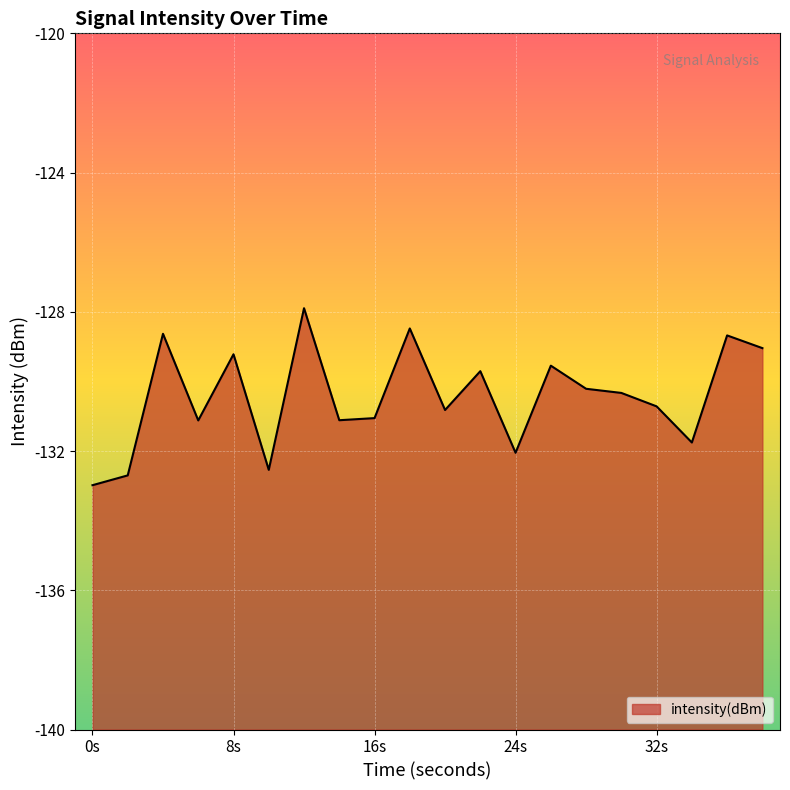

The chart shows a value of -229.9 at 32s. True or false?

False